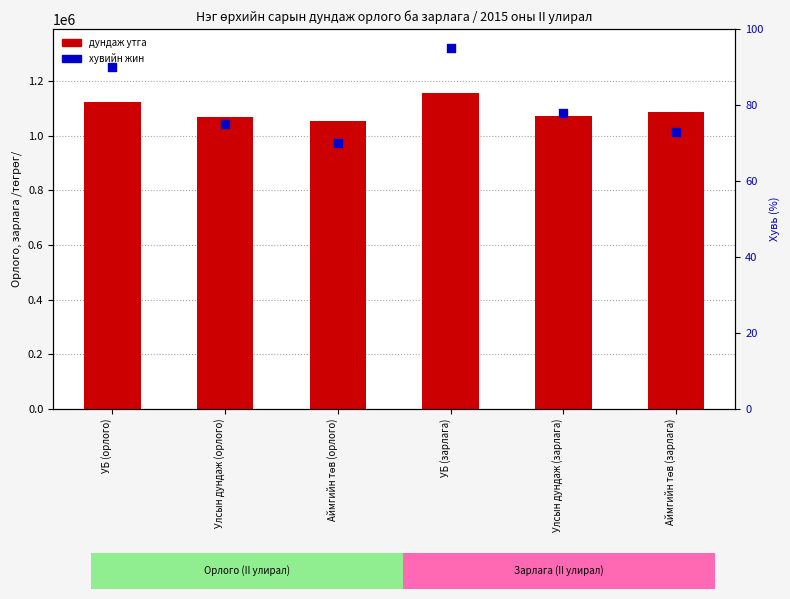

Which series has the largest total across all categories?

дундаж орлого/зарлага